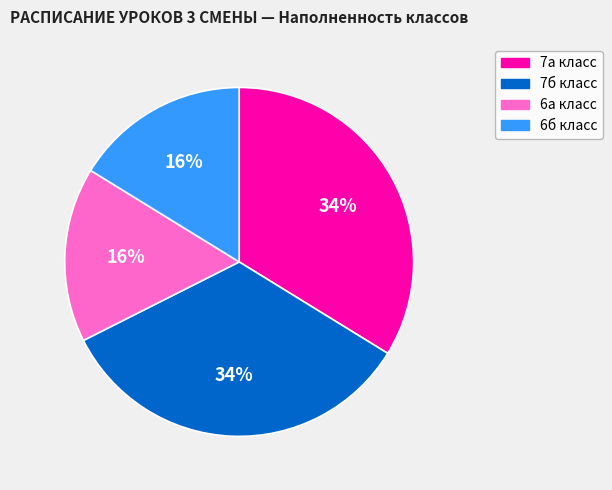

Is it true that 6а класс is 16% of the pie?

True